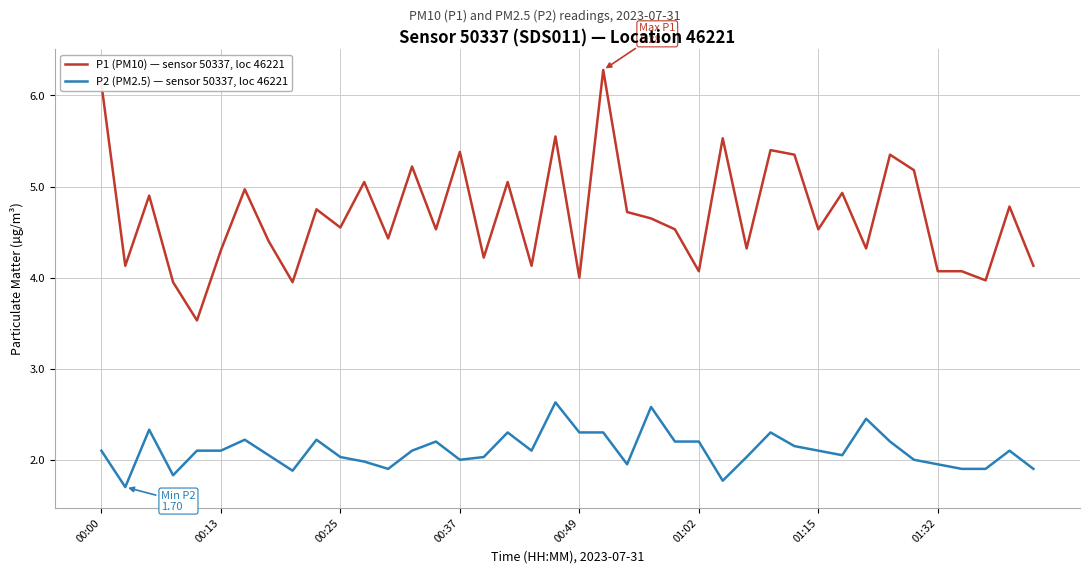

What is the minimum value for P1 (PM10) — sensor 50337, loc 46221?

3.5